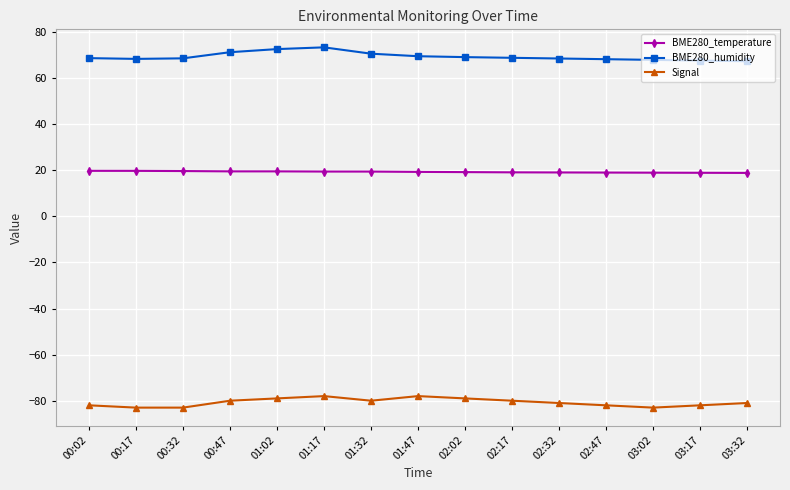

What is the spread (max minus min) of values at 03:32?

148.3